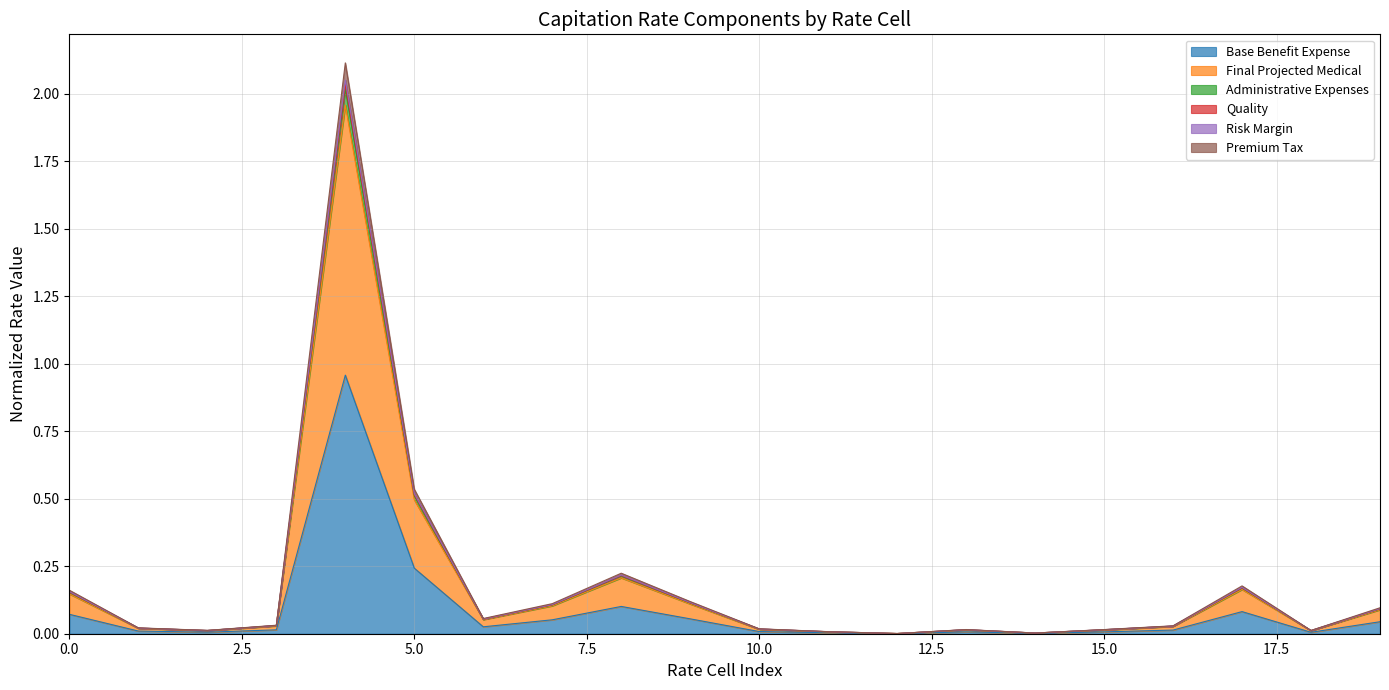

How many series are shown in this chart?

6